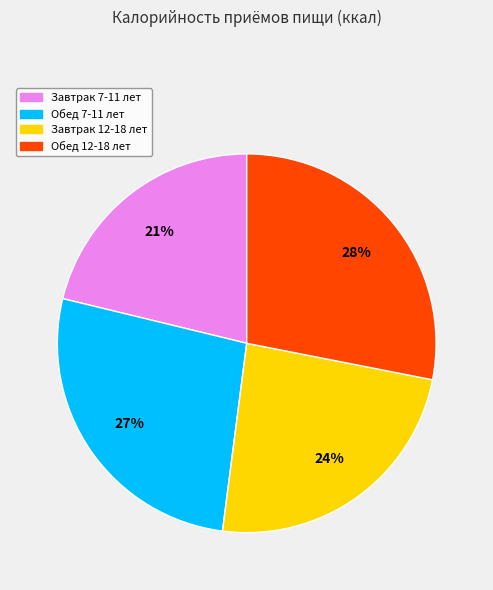

Which slice is the largest?

Обед 12-18 лет